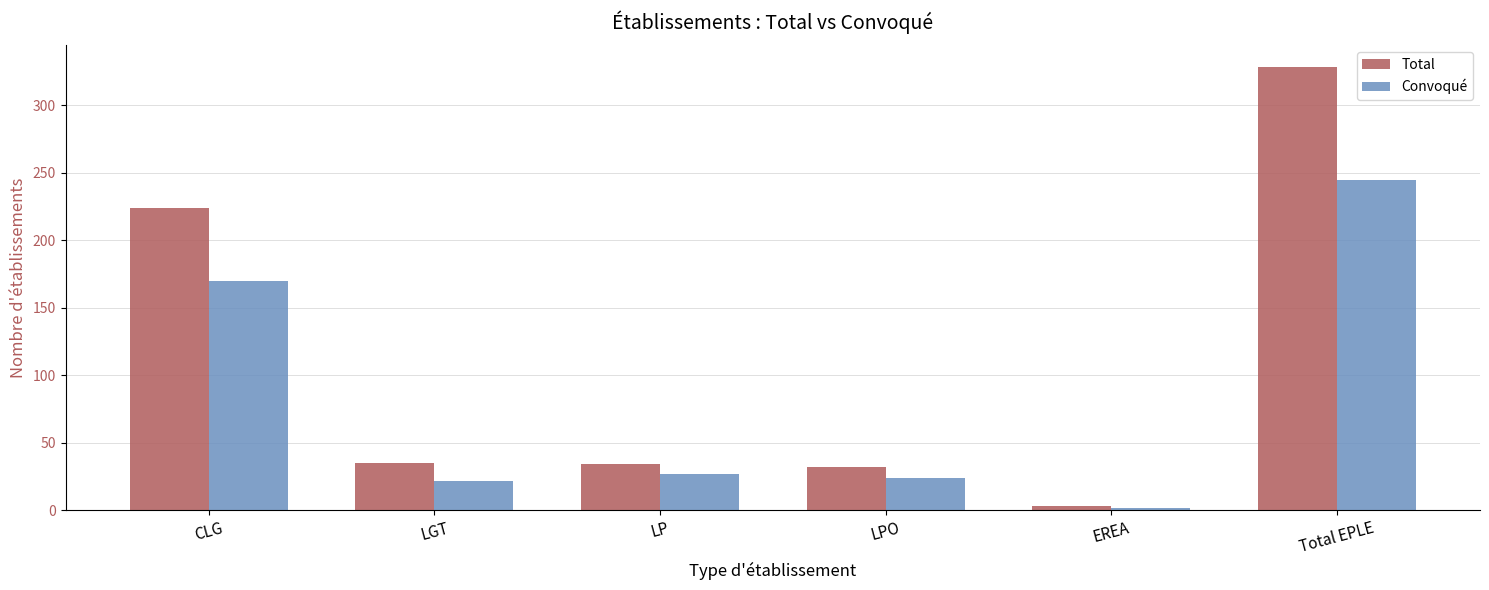

At which label does Total first exceed 35?

CLG